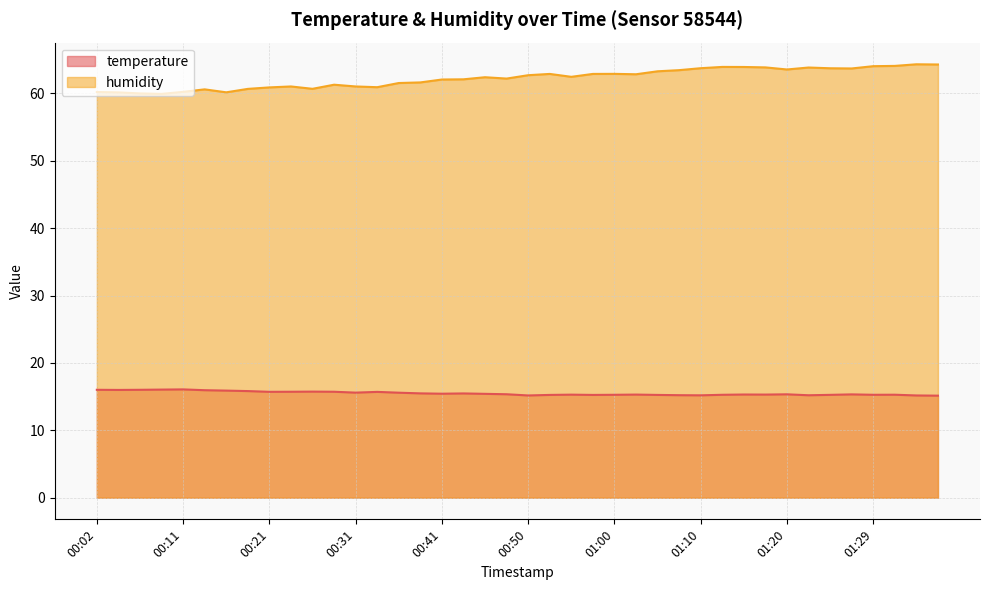

List the series in order of their peak value, lowest first.

temperature, humidity